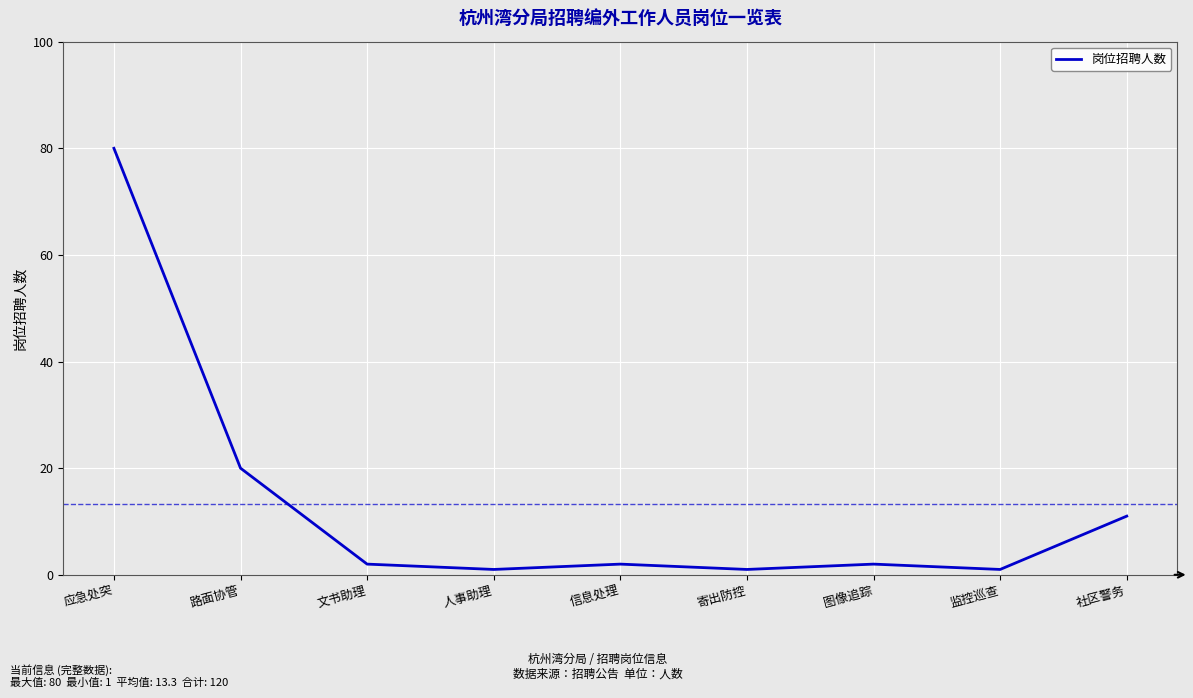

How many lines are shown in the chart?

1